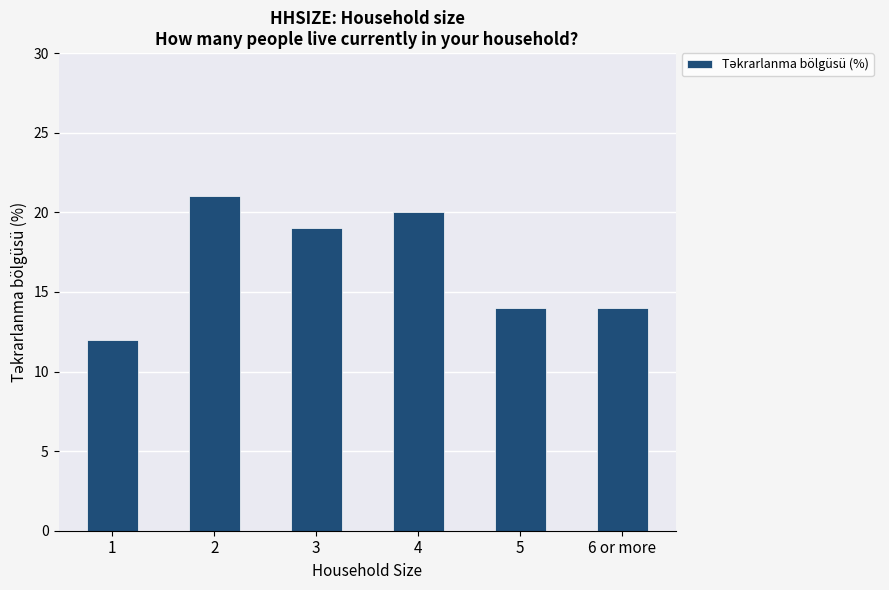

The value at 2 is 21. True or false?

True